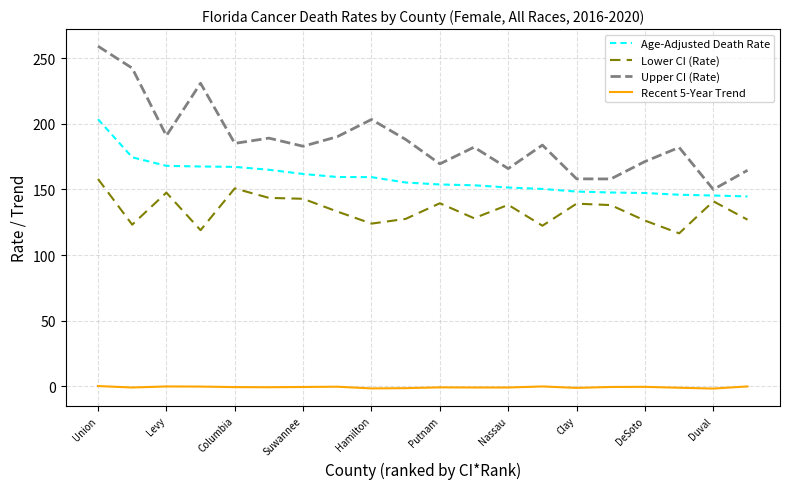

Rank the series by their maximum value, from lowest to highest.

Recent 5-Year Trend, Lower CI (Rate), Age-Adjusted Death Rate, Upper CI (Rate)